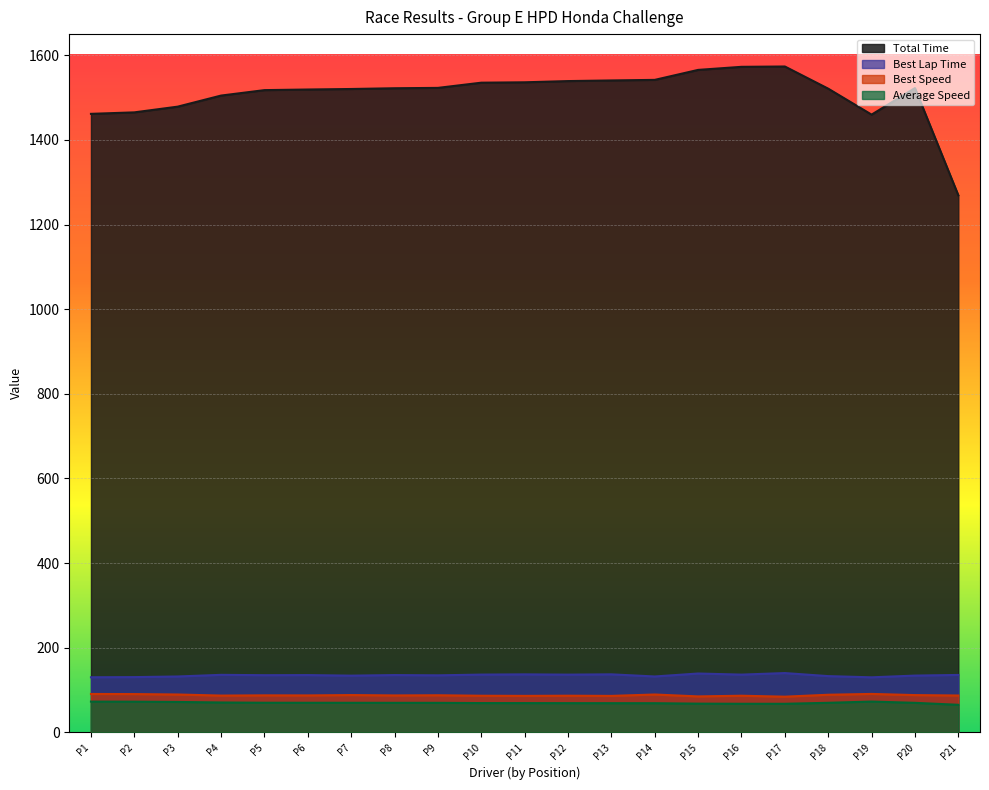

Is the value of Best Lap Time at P17 greater than the value of Average Speed at P20?

Yes